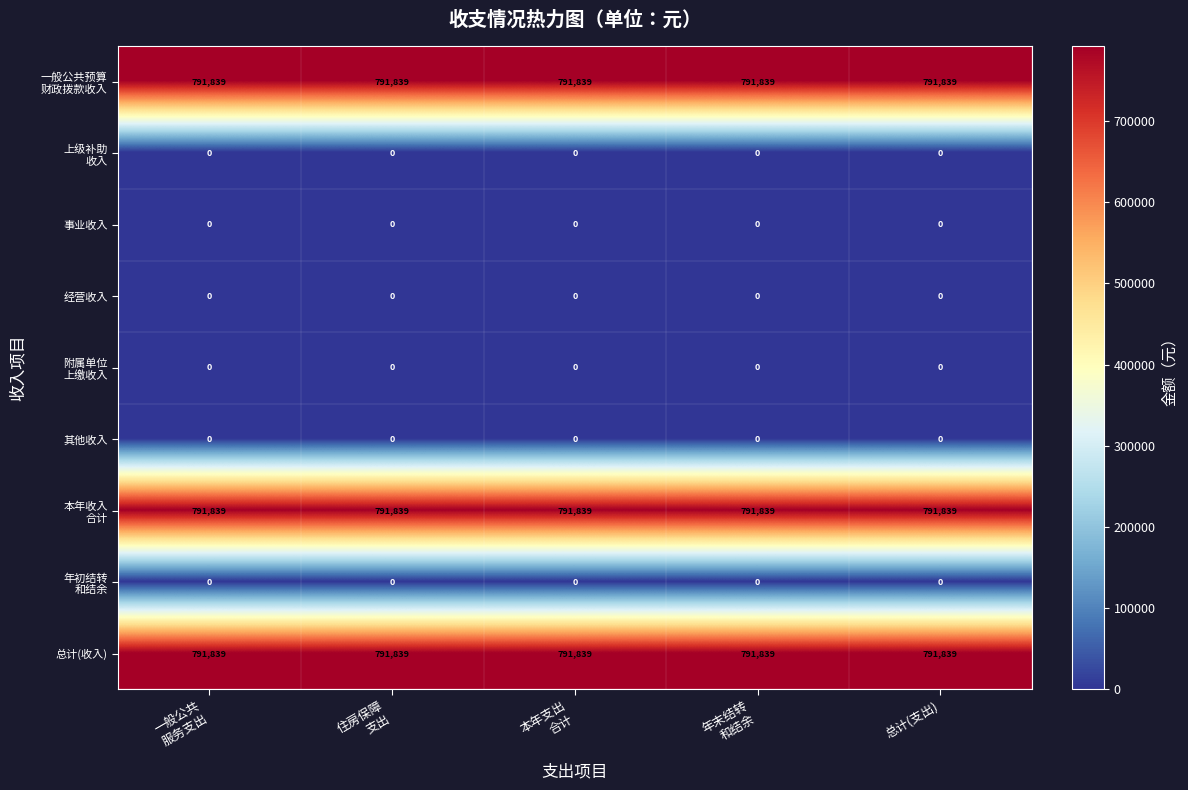

At how many categories does at least one series exceed 168408?

5